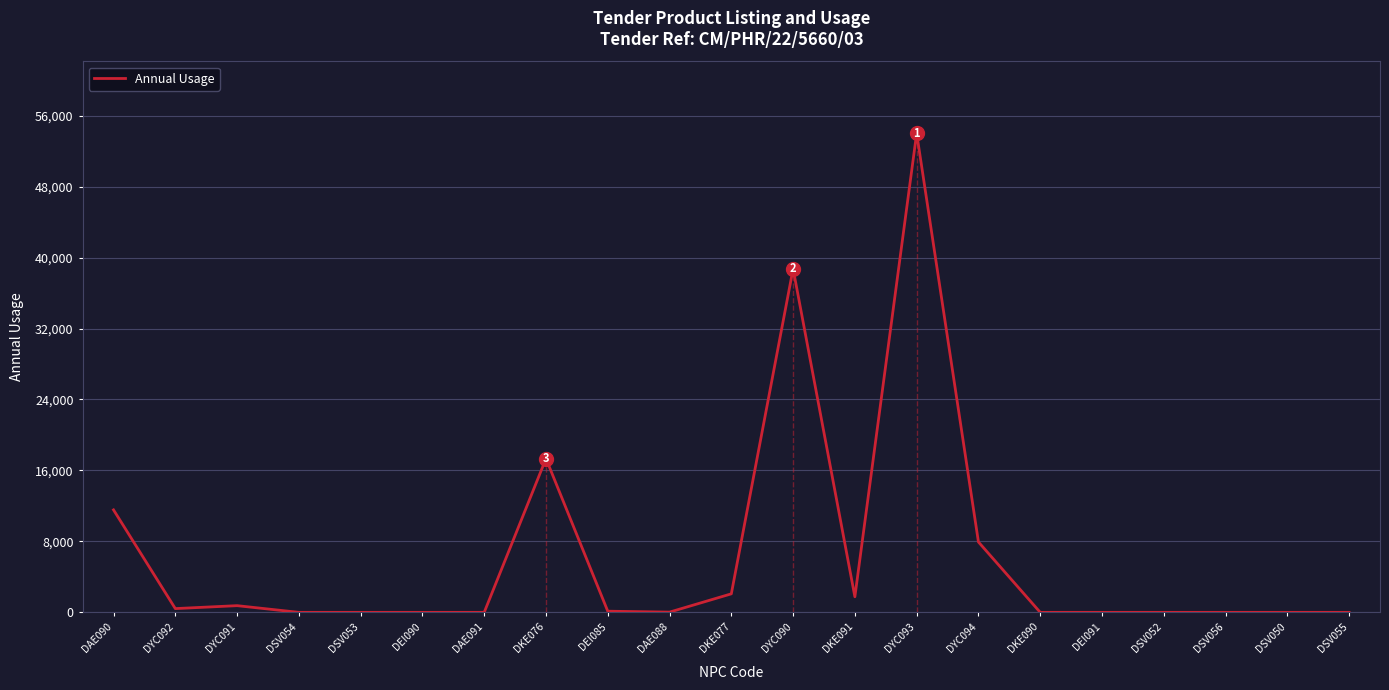

What is the difference between the maximum and minimum values?

54009